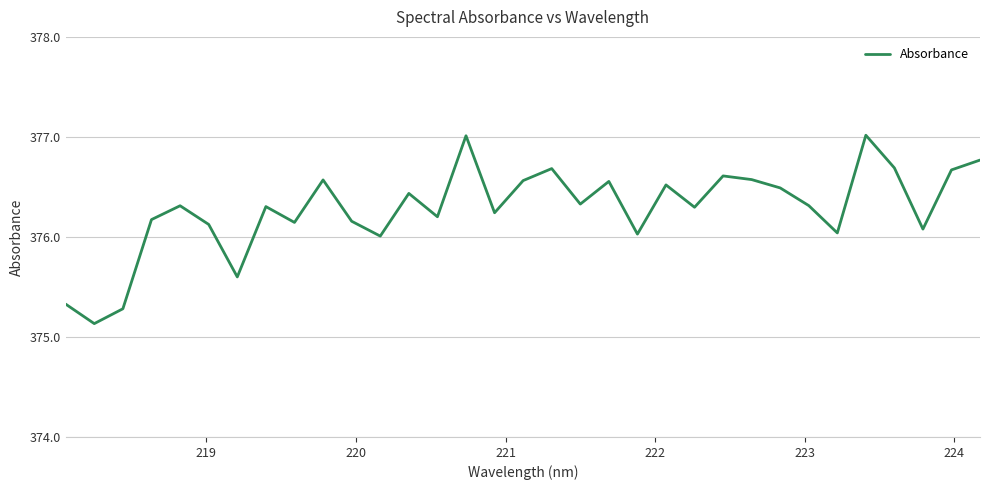

What is the difference between the maximum and minimum values?

1.9